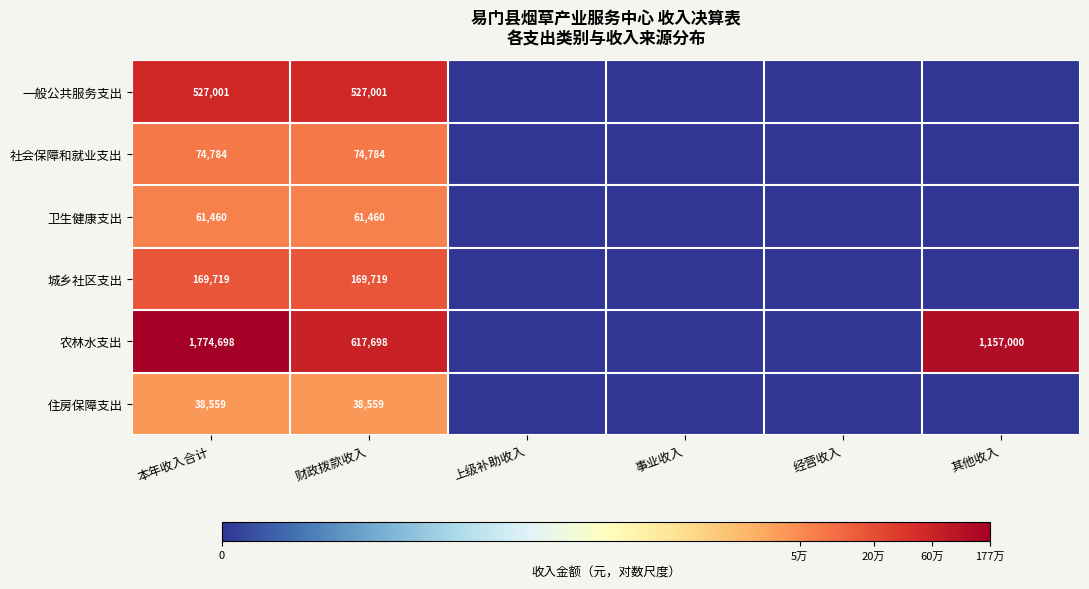

True or false: 住房保障支出 has a value of 38559 at 财政拨款收入.

True